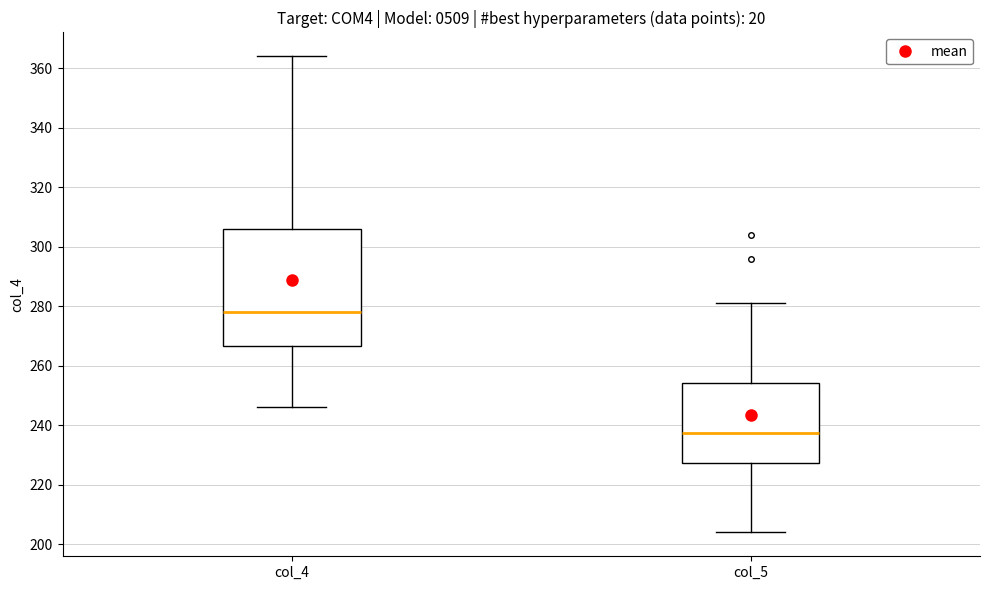

Comparing the boxes themselves (not the whiskers), which one is the tallest?

col_4